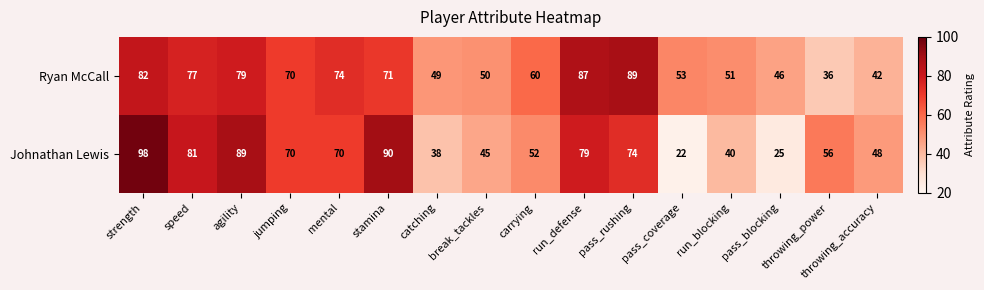

What is the maximum value shown in the chart?

98